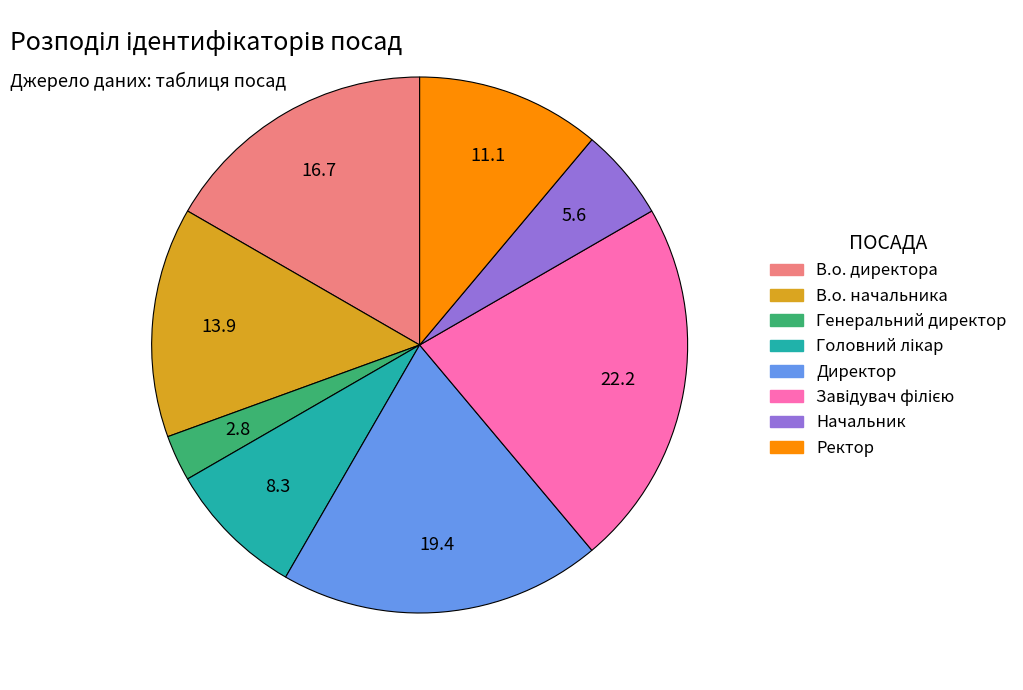

True or false: Начальник accounts for 6% of the total.

True